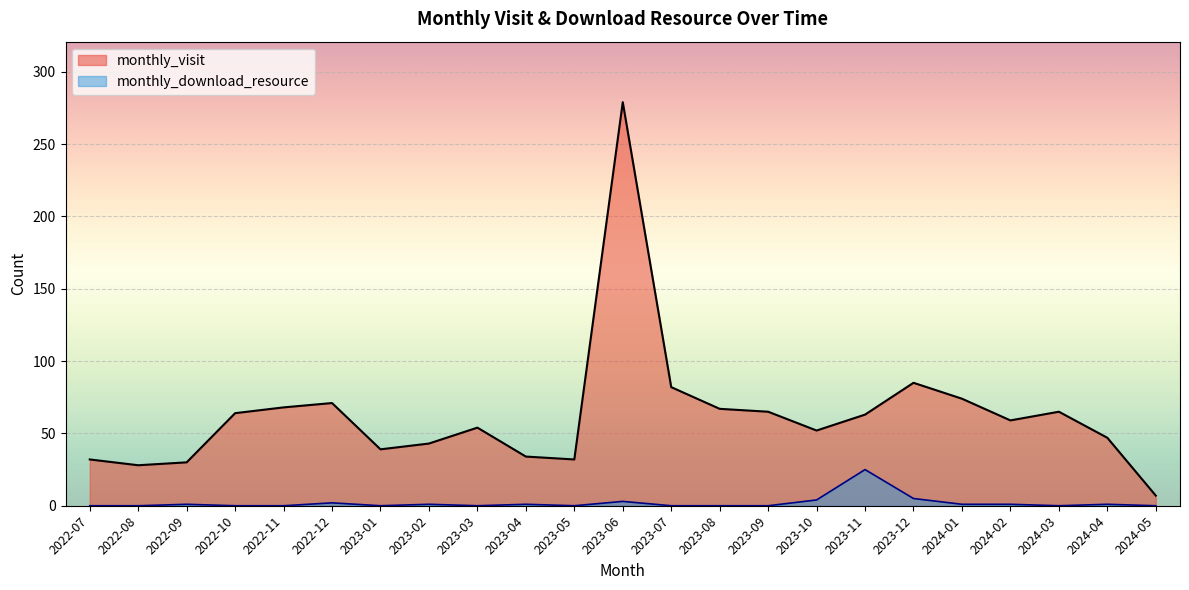

At how many categories does at least one series exceed 176?

1